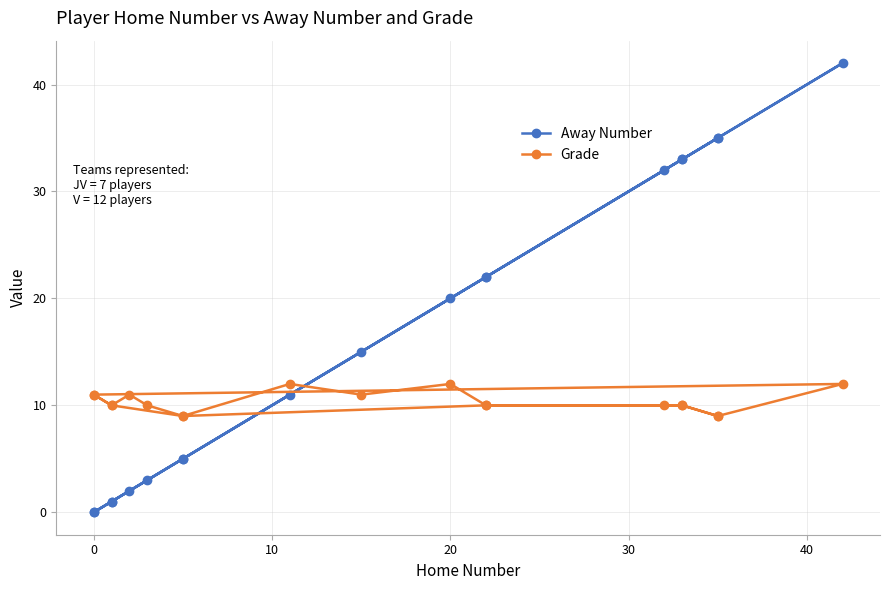

Reading left to right, what are all the values shown in this chart?

Away Number: 0	1	5	22	33	35	42	0	1	2	3	5	11	15	20	22	32	33	35
Grade: 11	10	9	10	10	9	12	11	10	11	10	9	12	11	12	10	10	10	9